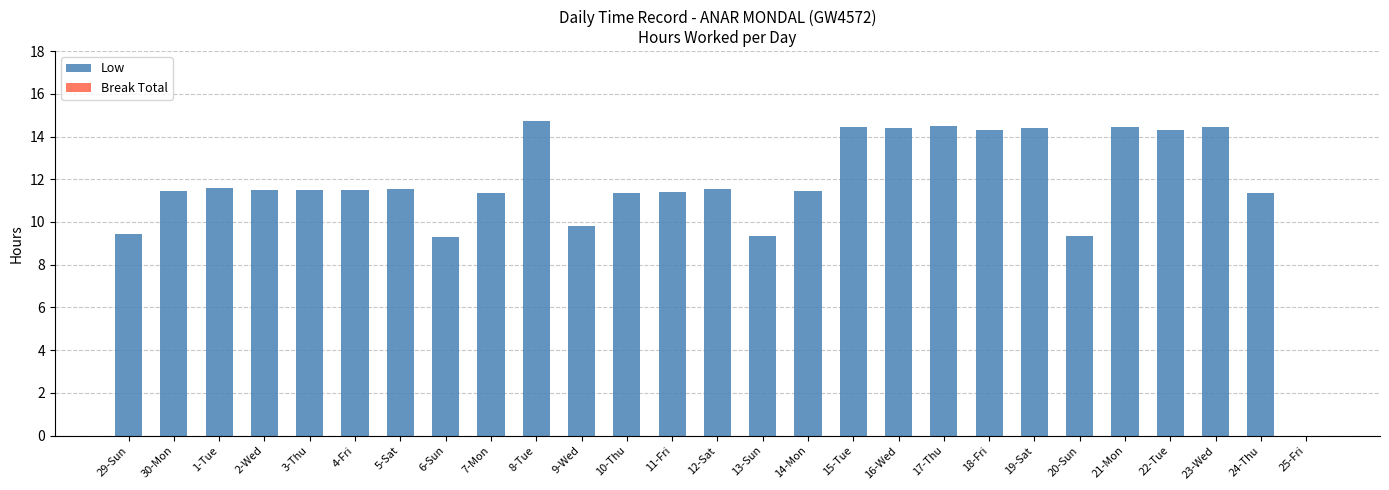

True or false: the data shows 7.4 at 5-Sat.

False